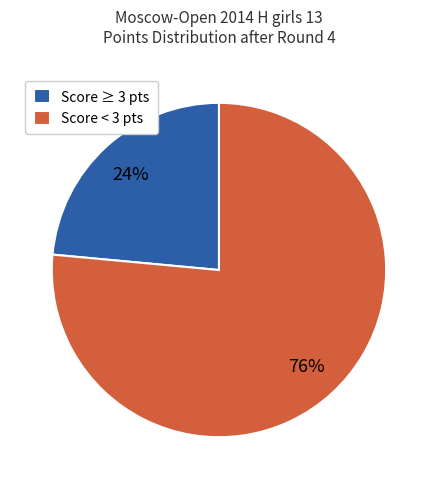

Which slice represents more than half of the pie?

Score < 3 pts